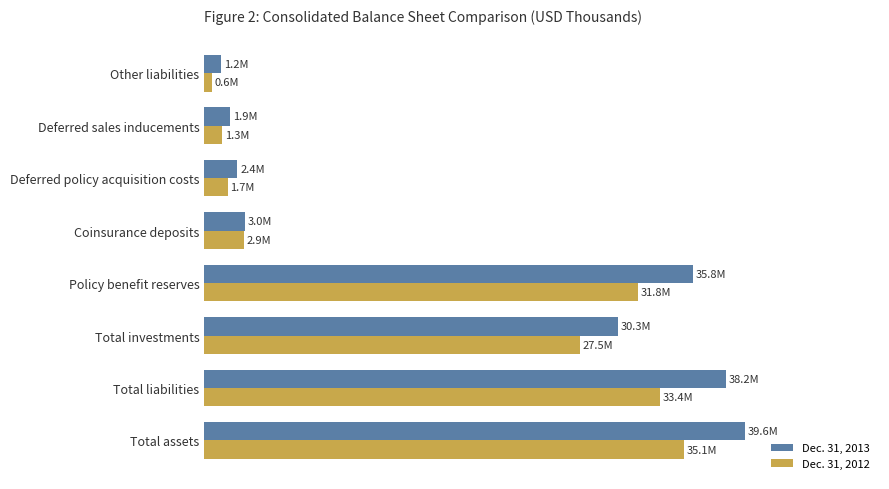

Rank the categories by Dec. 31, 2012 value from lowest to highest.

Other liabilities, Deferred sales inducements, Deferred policy acquisition costs, Coinsurance deposits, Total investments, Policy benefit reserves, Total liabilities, Total assets